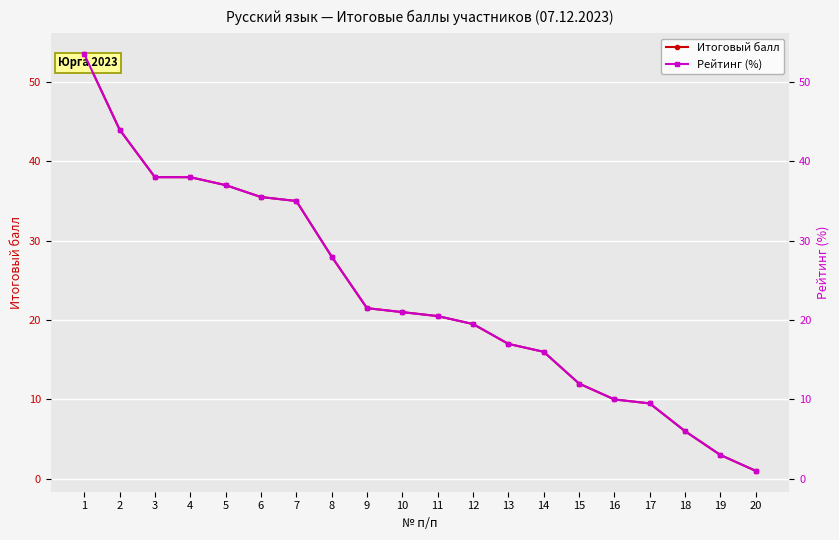

Where is Рейтинг (%) nearest to the value 27?

8